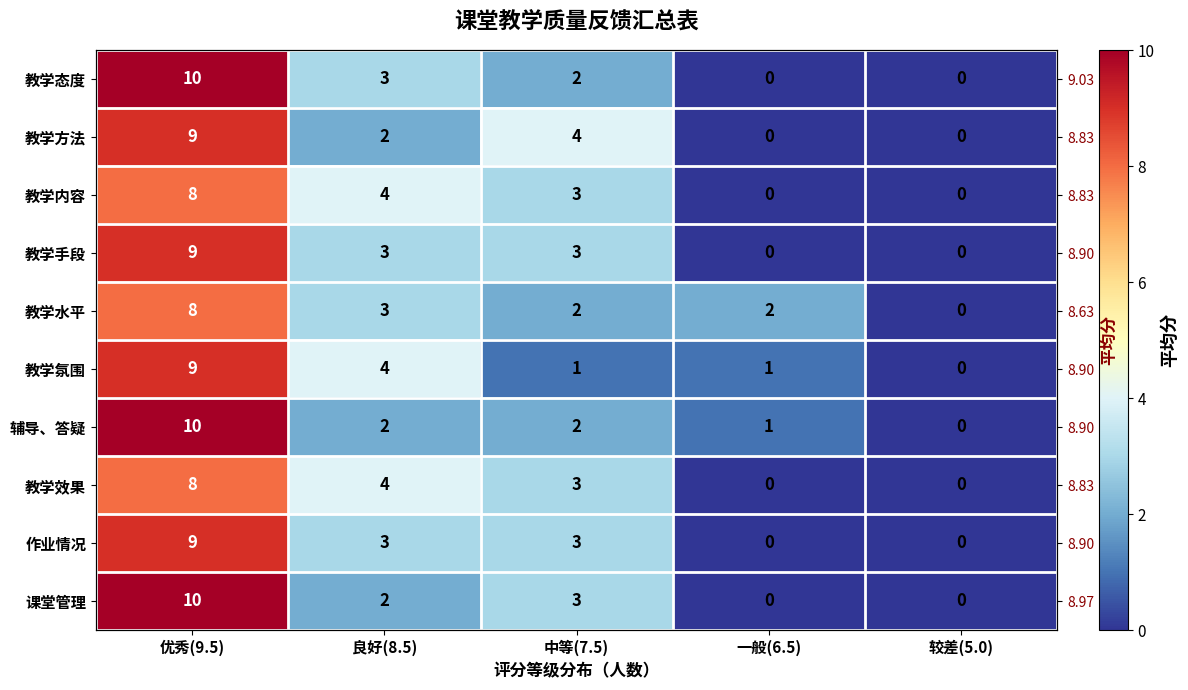

What is the difference between the maximum and minimum values in the 教学手段 series?

9